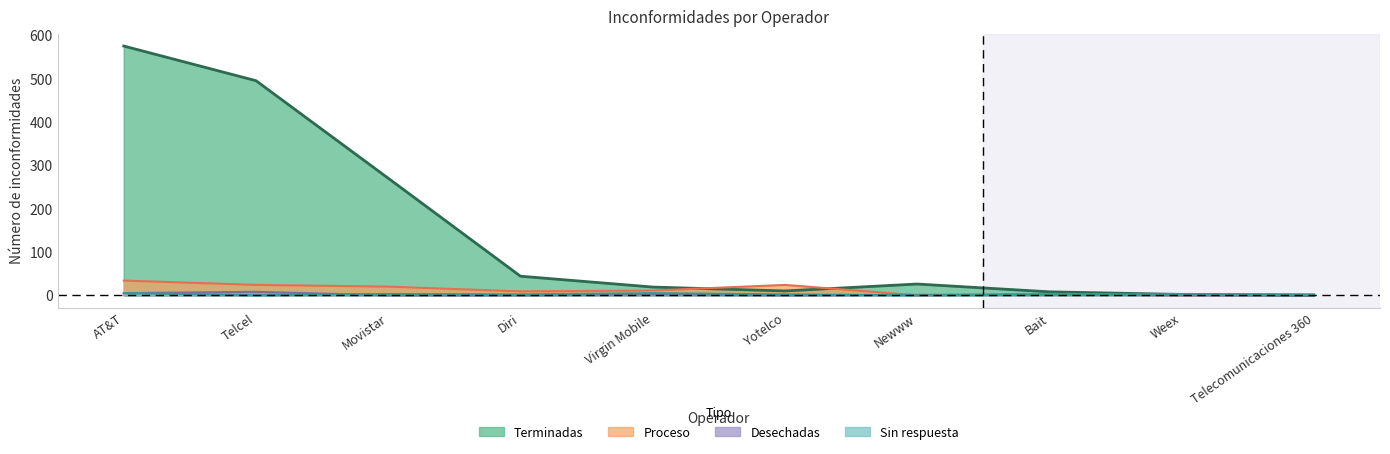

Which category has the highest value across all series?

AT&T